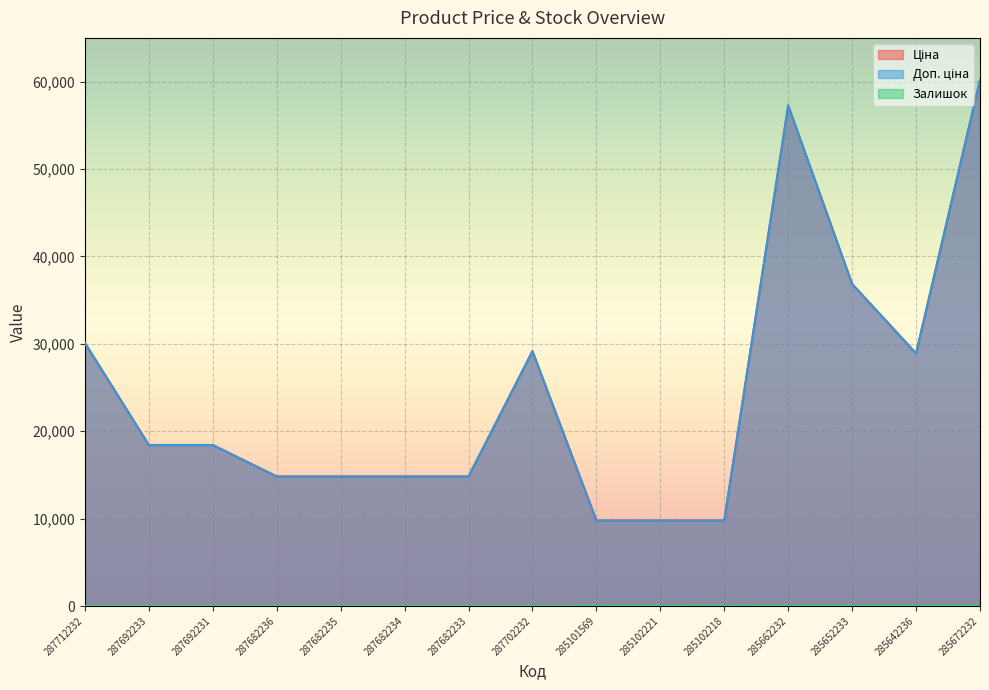

Rank the series by their maximum value, from lowest to highest.

Залишок, Ціна, Доп. ціна